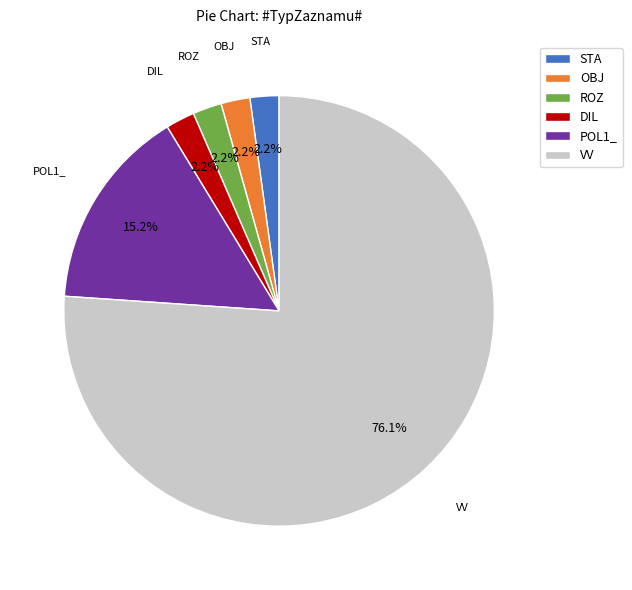

How many slices are in this pie chart?

6